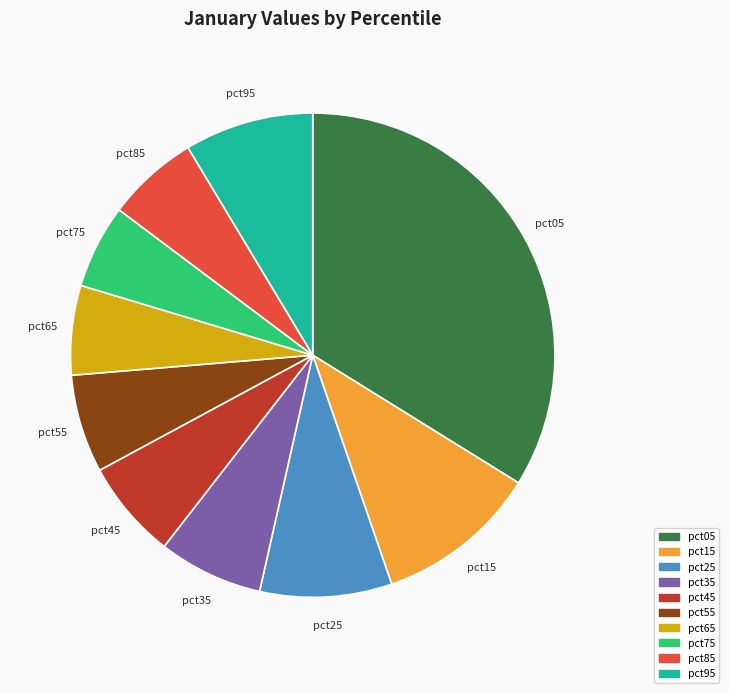

What percentage is the pct95 slice, to the nearest percent?

9%